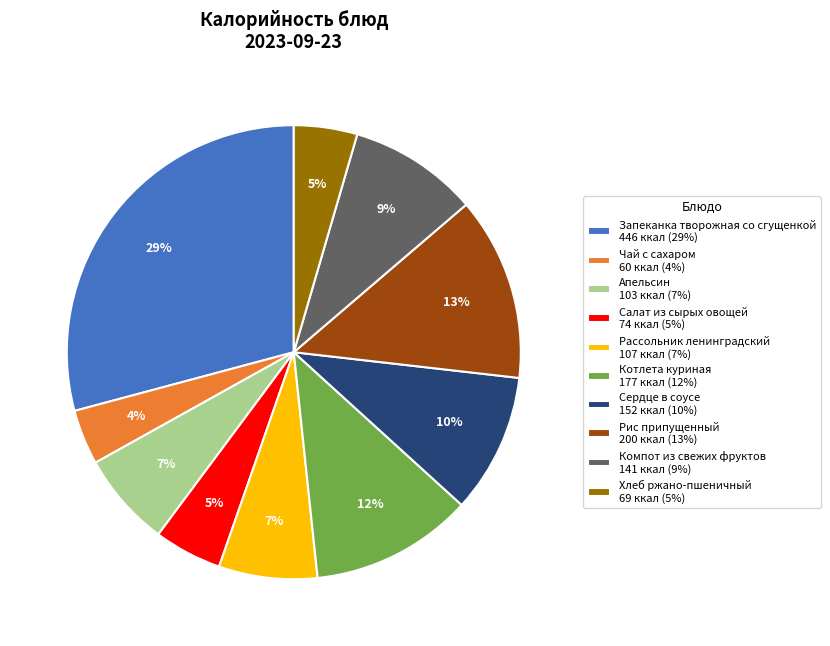

Between Запеканка творожная со сгущенкой and Компот из свежих фруктов, which is larger?

Запеканка творожная со сгущенкой